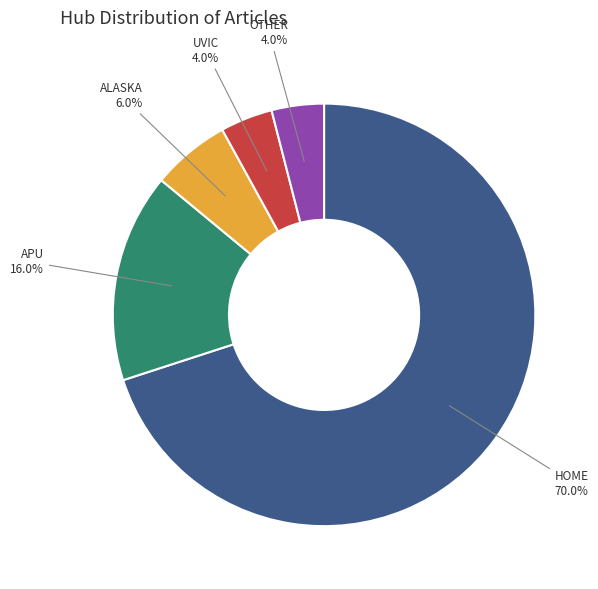

Count the number of slices in the pie.

5